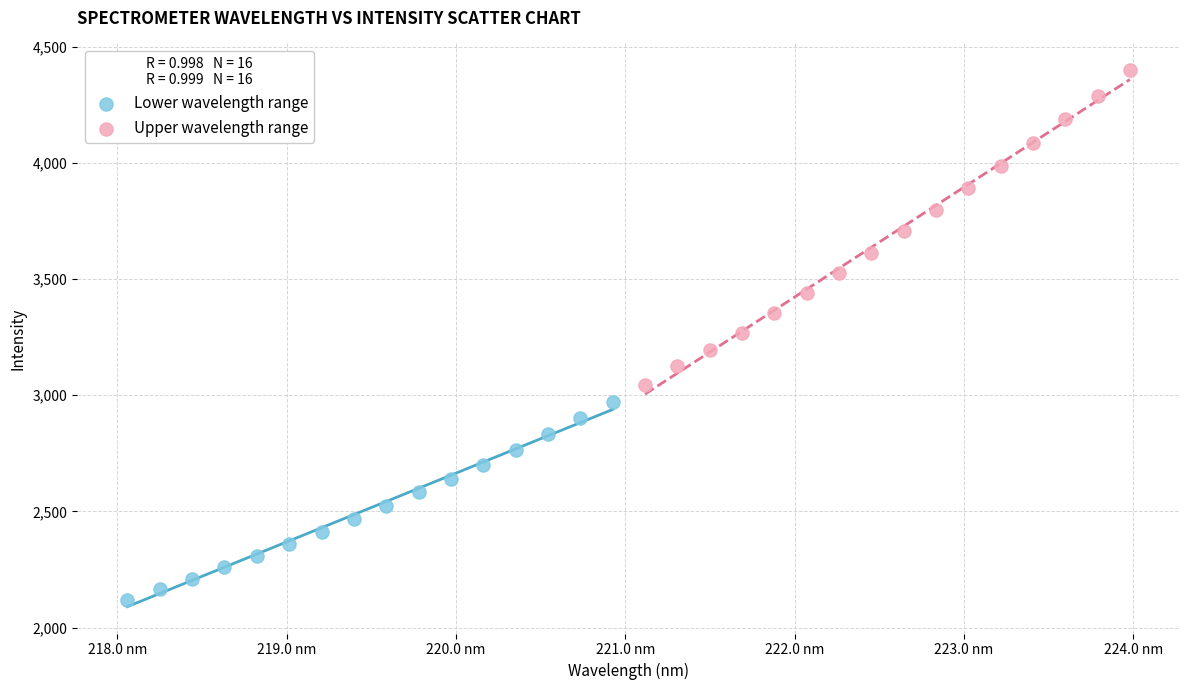

What are all the series names shown in the legend?

Lower wavelength range, Upper wavelength range